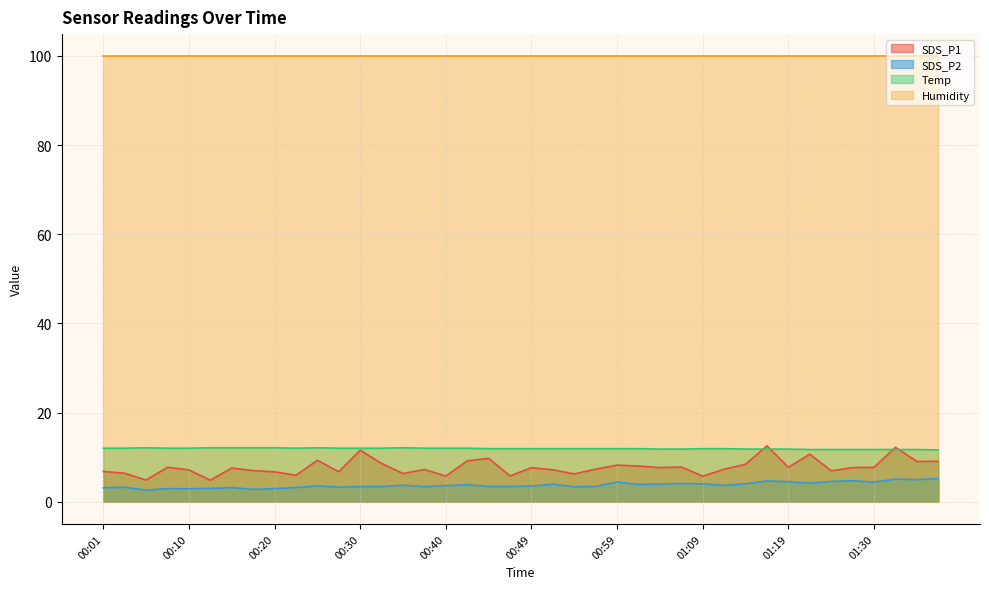

Which series has the largest range (max minus min)?

SDS_P1